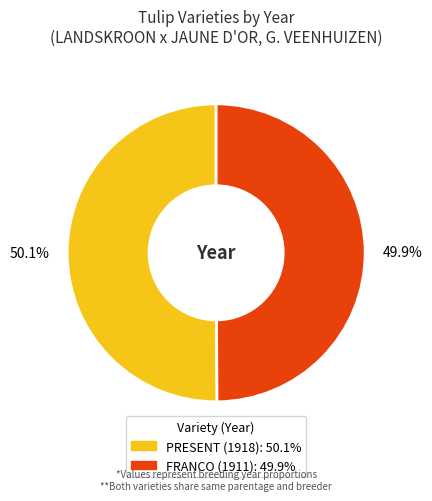

Does any single category account for the majority?

Yes